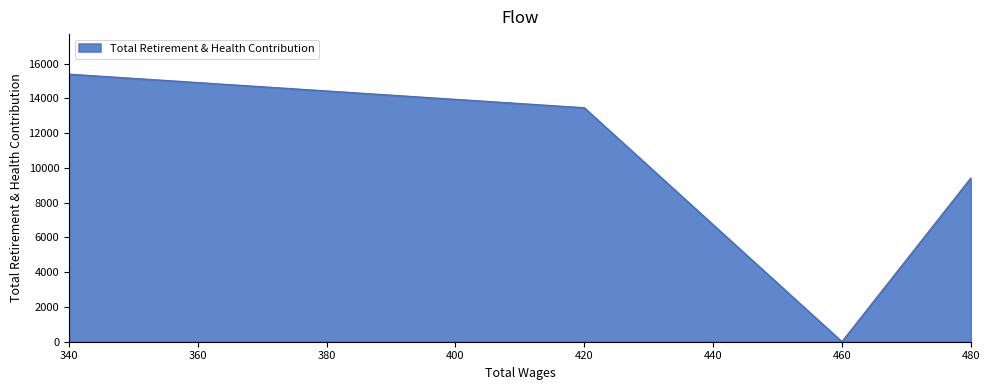

The chart shows a value of 7815 at 340.0. True or false?

False